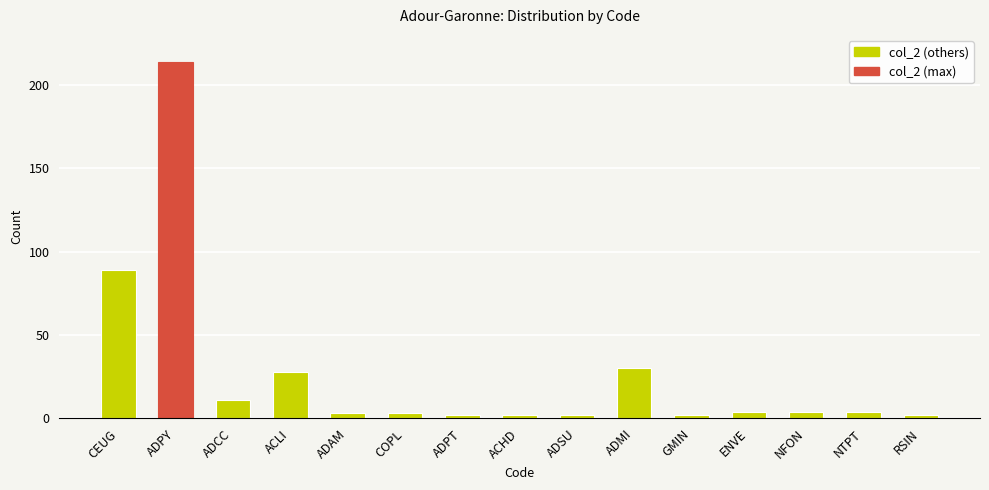

Read the value at ADPY.

214